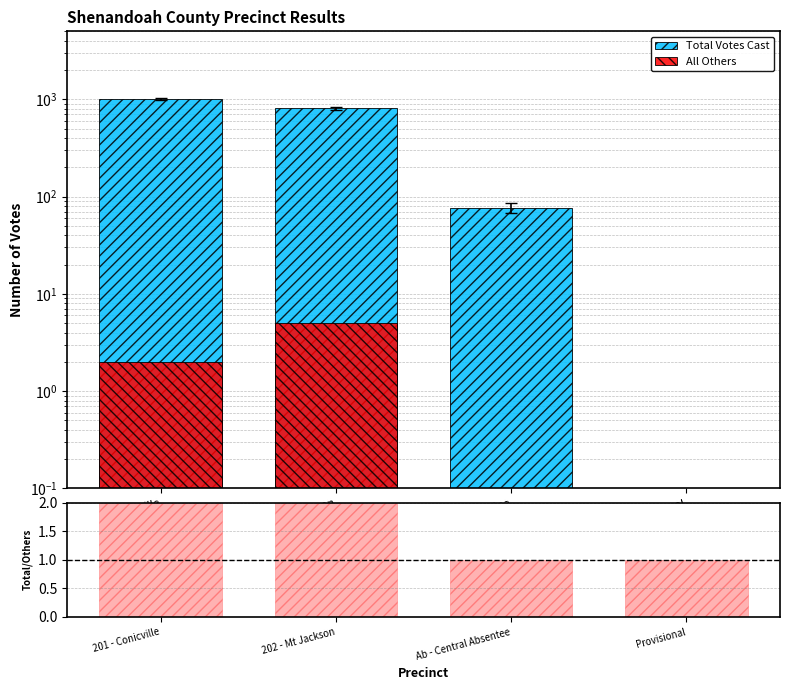

Where is All Others nearest to the value 2?

201 - Conicville